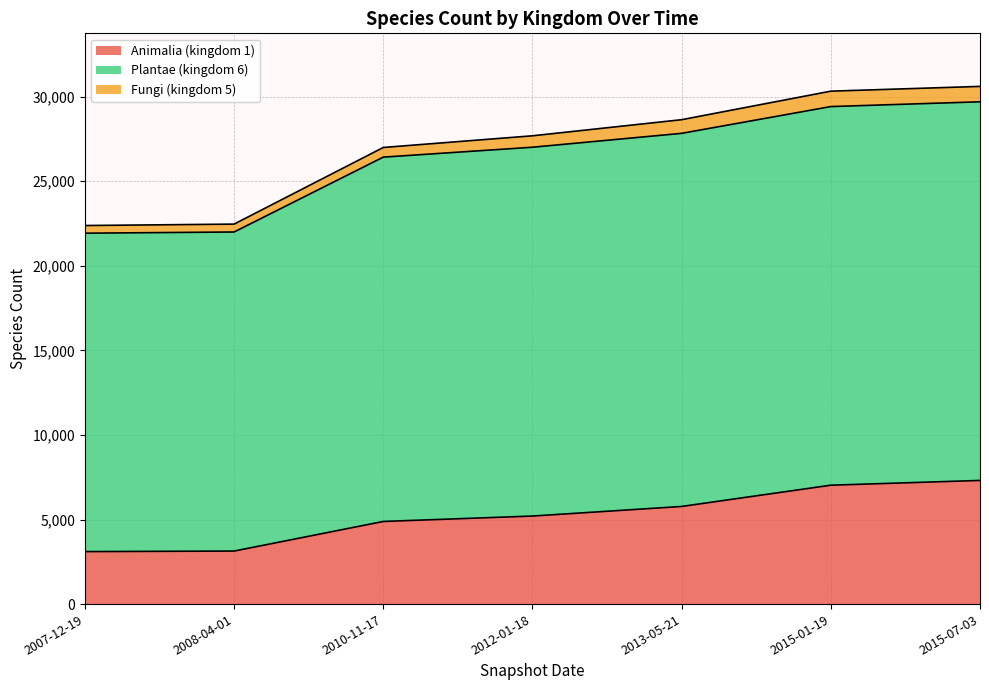

What is the difference between the second highest and second lowest values in the Animalia (kingdom 1) series?

3894